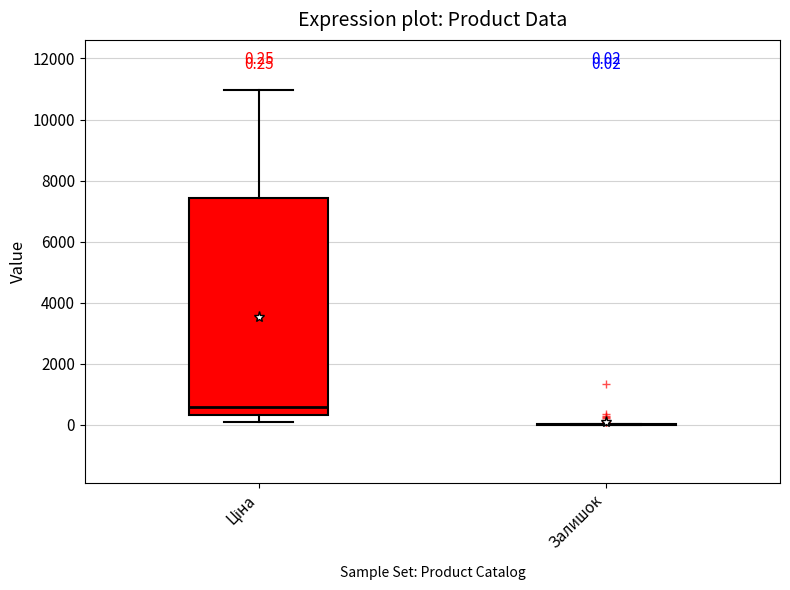

Which box is the tallest, from its lower edge to its upper edge?

Ціна